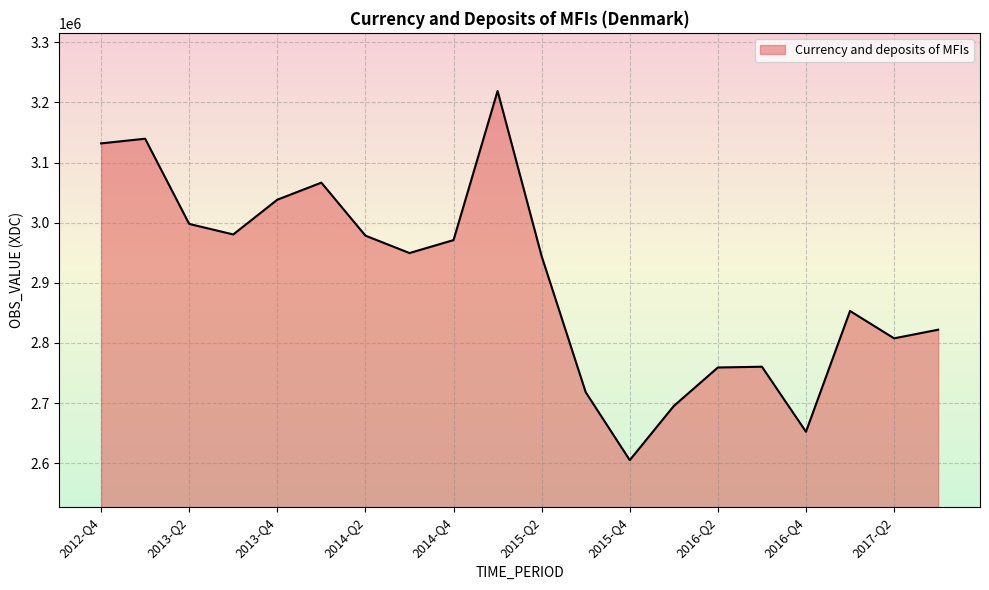

Count the number of data series in this chart.

1